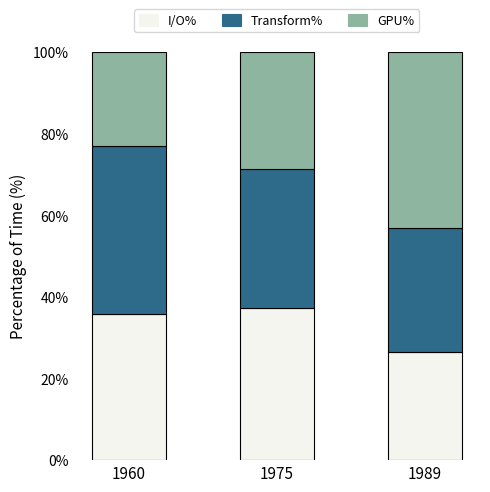

What is the total value across all series at 1975?

100.0